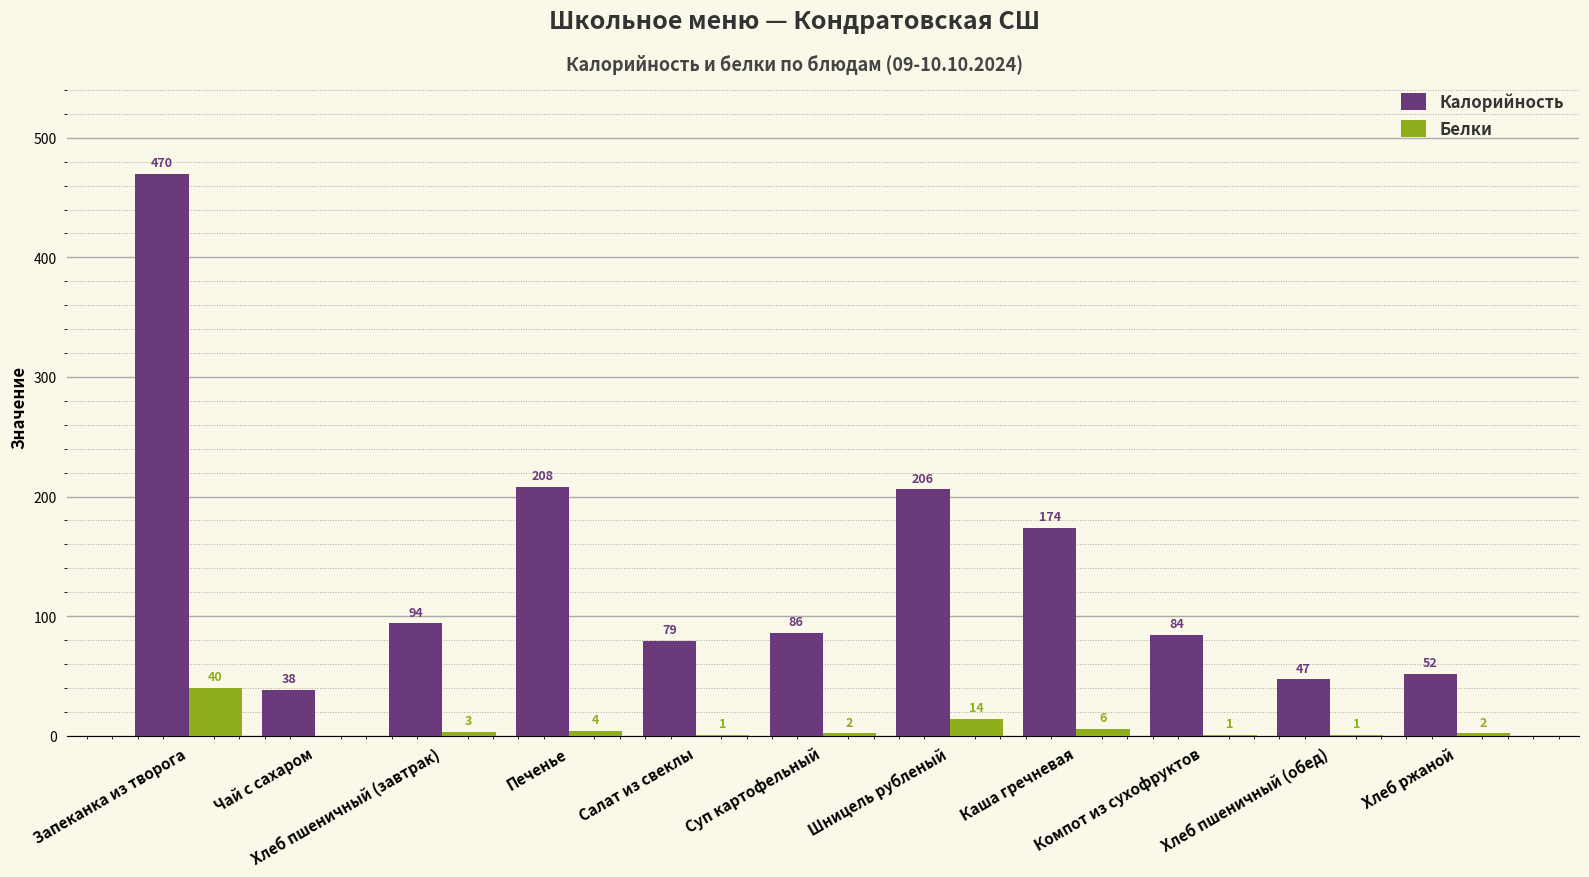

At which category is the sum across all series the highest?

Запеканка из творога